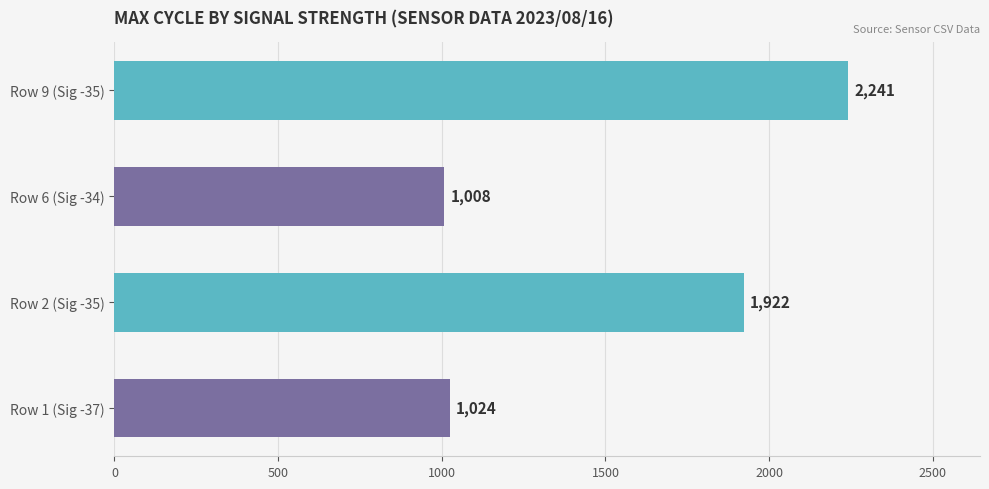

Where is the data nearest to the value 1624?

Row 2 (Sig -35)